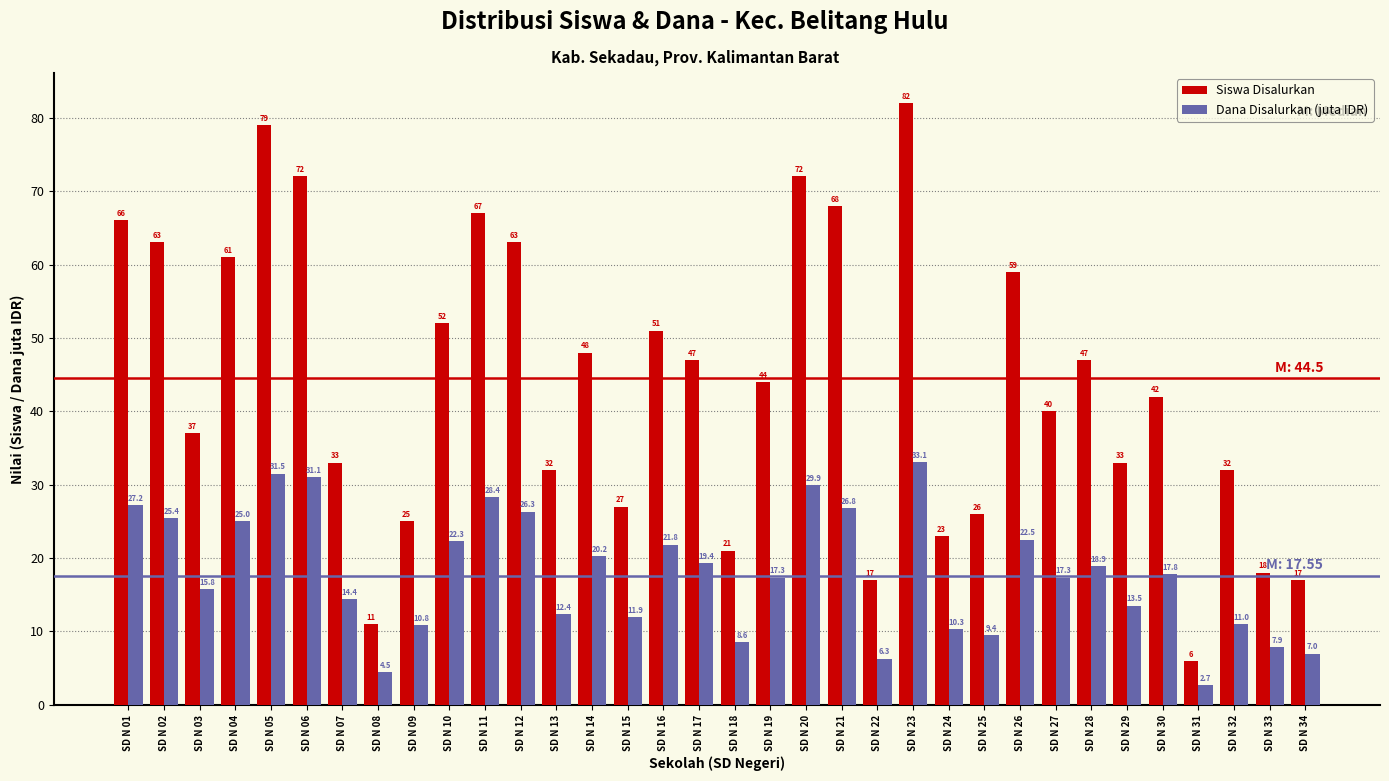

At which label does Siswa Disalurkan reach its peak?

SD N 23